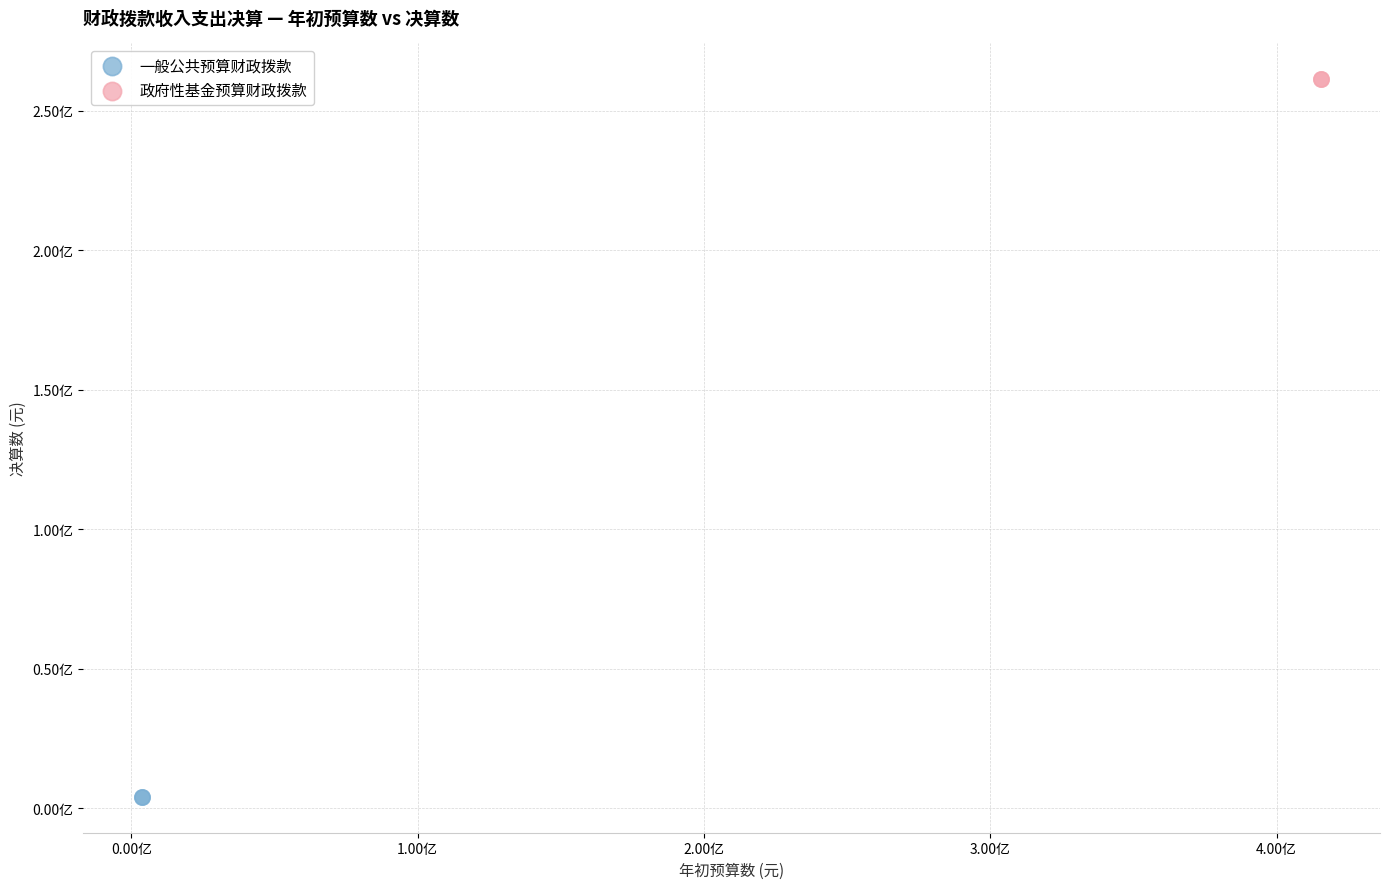

What are all the series names shown in the legend?

一般公共预算财政拨款, 政府性基金预算财政拨款